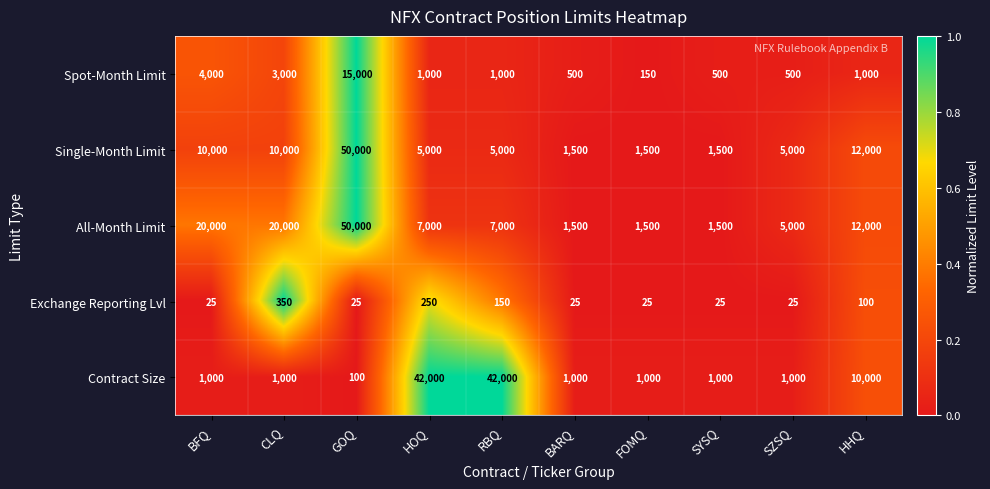

What is the total value across all series at HHQ?

35100